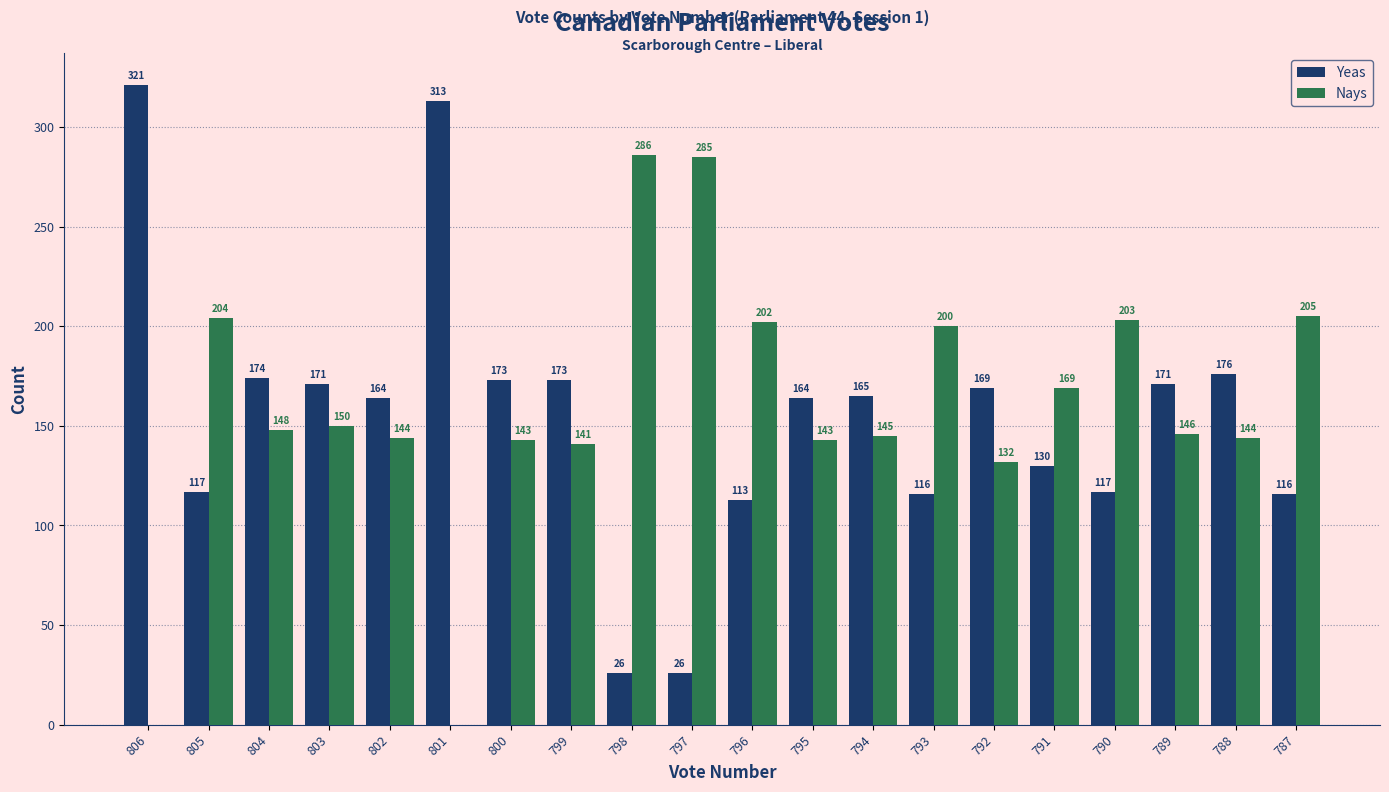

Reading left to right, transcribe all the data shown in this chart.

Yeas: 806=321	805=117	804=174	803=171	802=164	801=313	800=173	799=173	798=26	797=26	796=113	795=164	794=165	793=116	792=169	791=130	790=117	789=171	788=176	787=116
Nays: 806=0	805=204	804=148	803=150	802=144	801=0	800=143	799=141	798=286	797=285	796=202	795=143	794=145	793=200	792=132	791=169	790=203	789=146	788=144	787=205